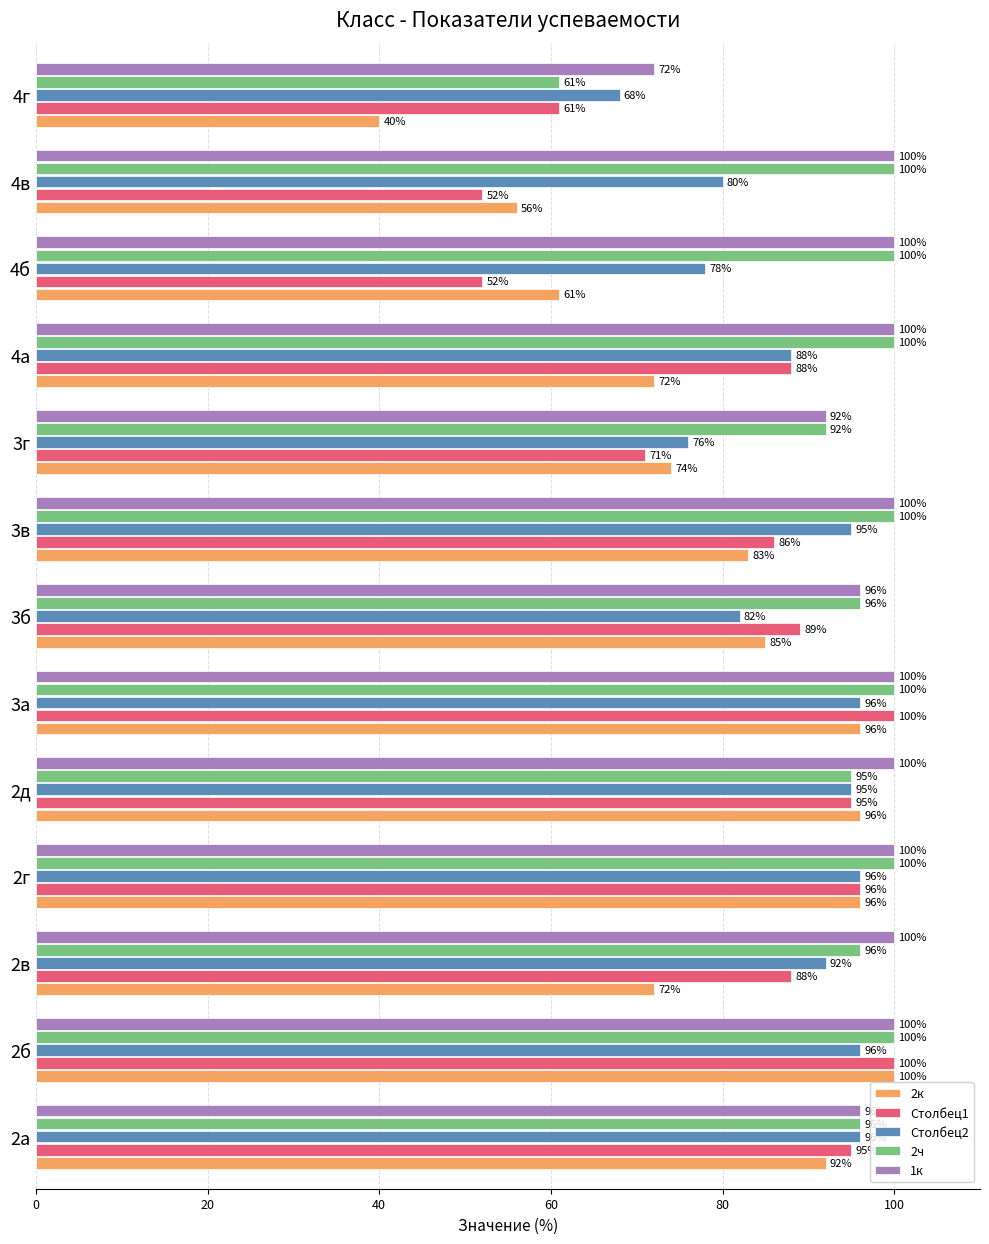

What is the sum of all 2к values?

1023